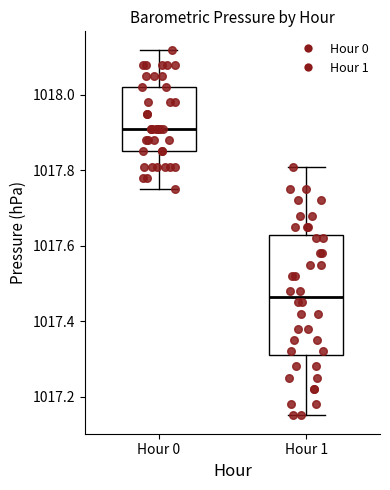

Reading left to right, transcribe this box plot: for each box, give where its median line is, the range the box spans, and where its two whiskers end, as read against the y-axis. The values are not printed on the chart, so give them approximately, as read against the axis.

Hour 0: median 1017.92, box 1017.86 to 1018.02, whiskers 1017.76 to 1018.12
Hour 1: median 1017.46, box 1017.32 to 1017.62, whiskers 1017.16 to 1017.82